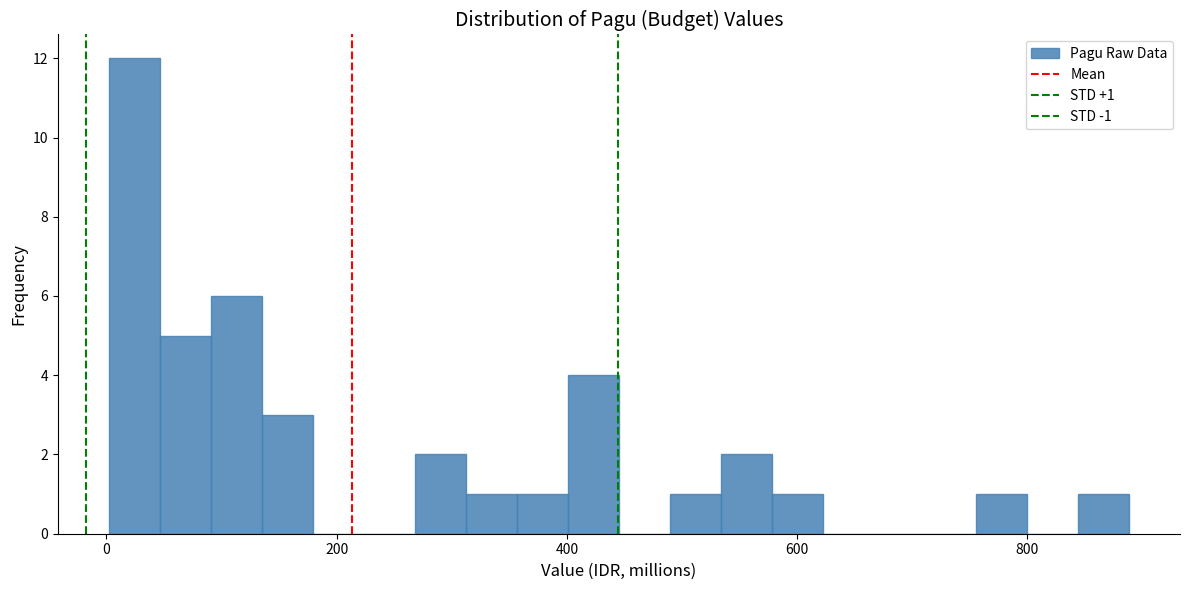

Read against the x-axis, roughly where is the centre of the tallest bar?

20